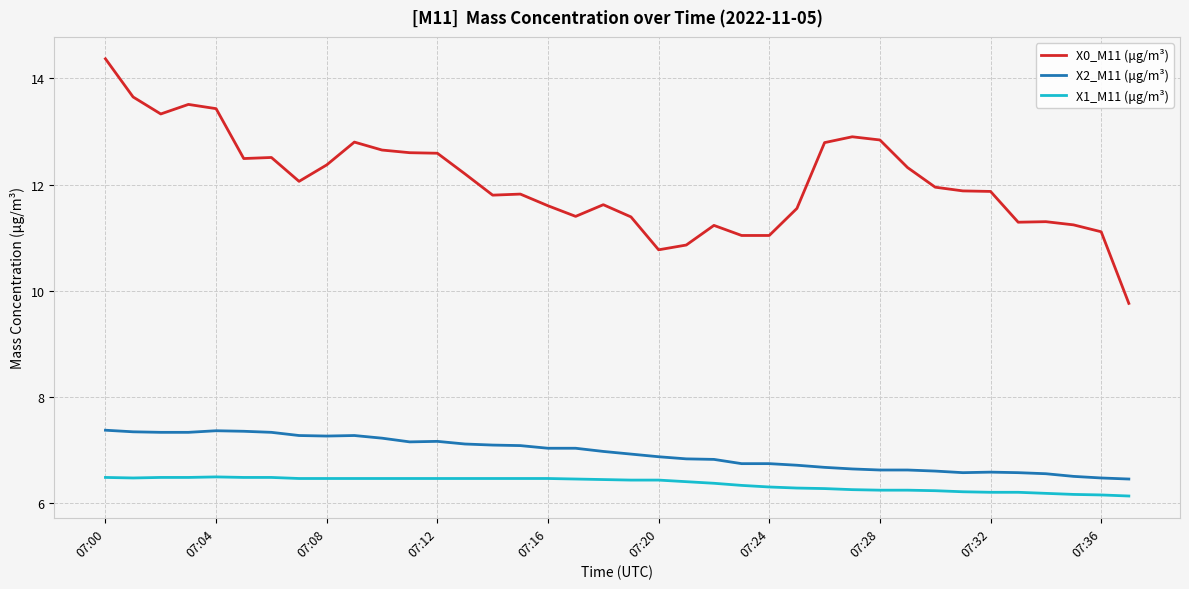

What is the minimum value for X2_M11 (μg/m³)?

6.5